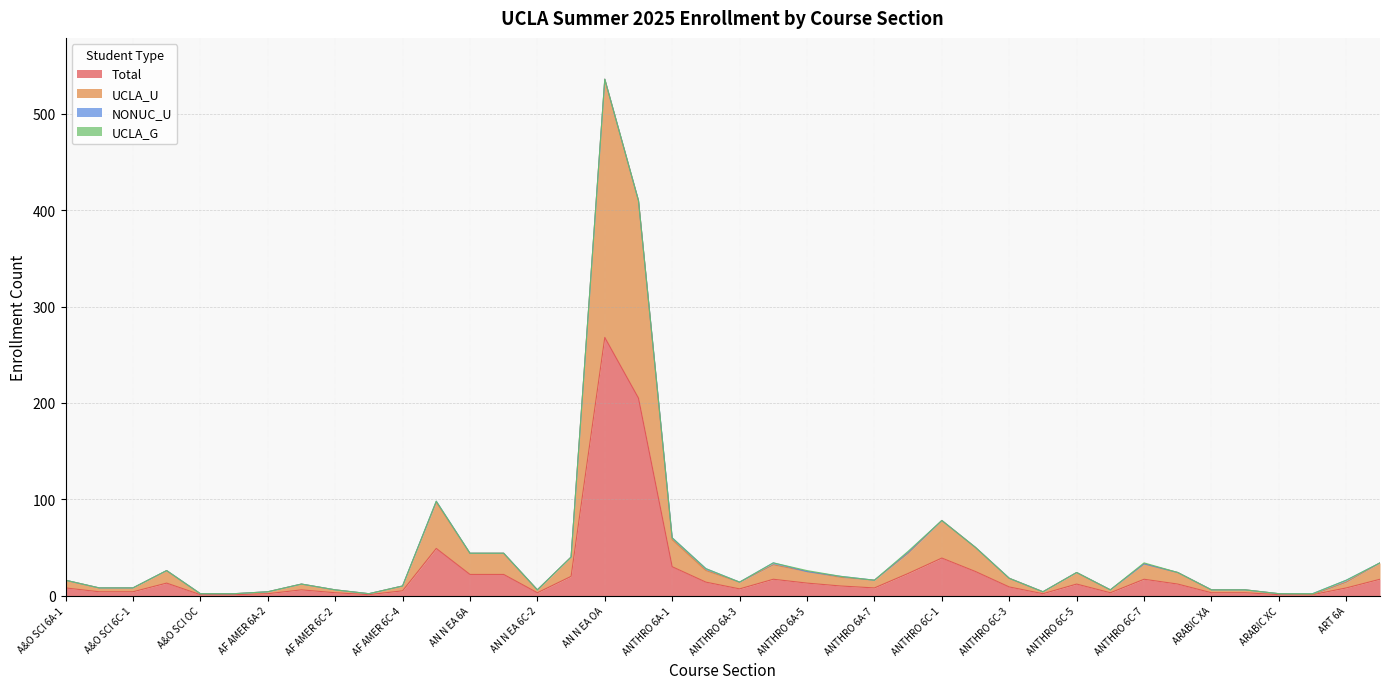

Is it true that UCLA_U equals 5 at A&O SCI 6A-2?

False